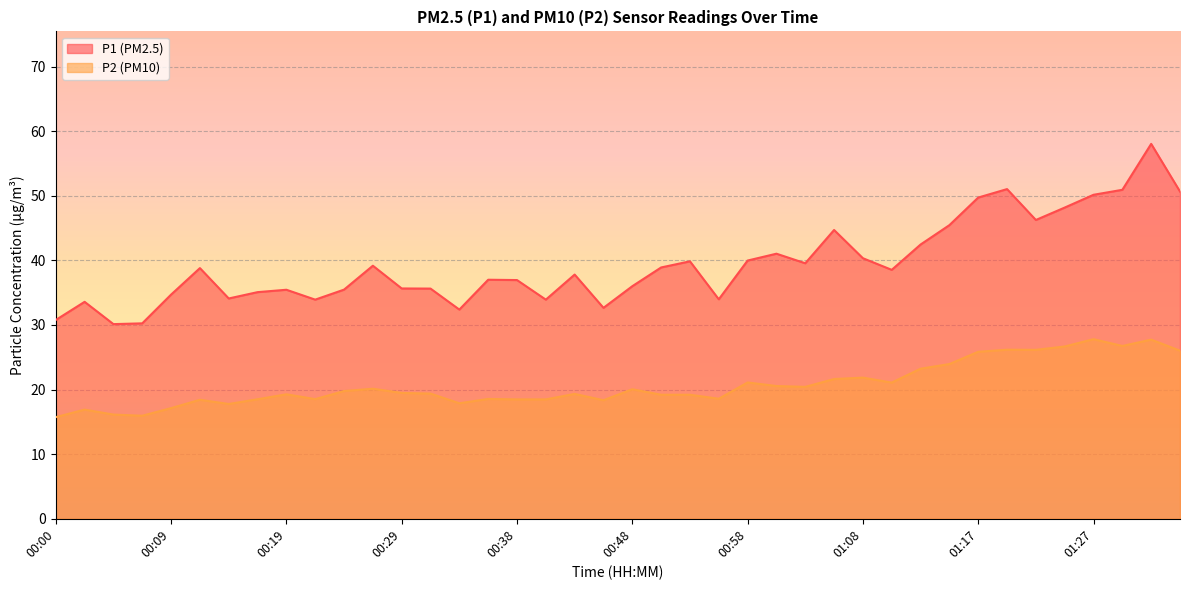

Is the value of P1 at 00:19 greater than the value of P2 at 00:29?

Yes